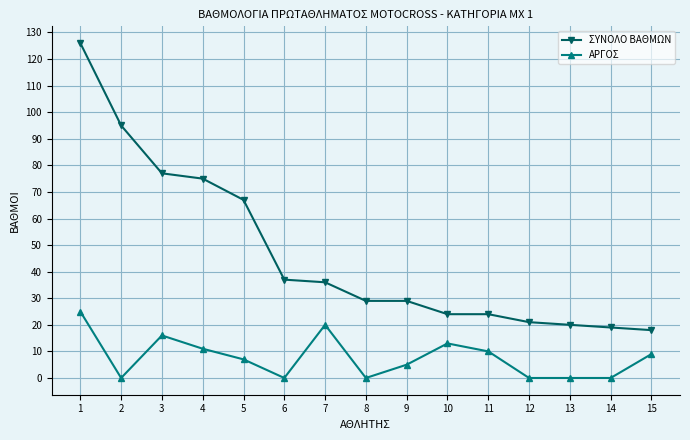

At how many categories does at least one series exceed 8?

15